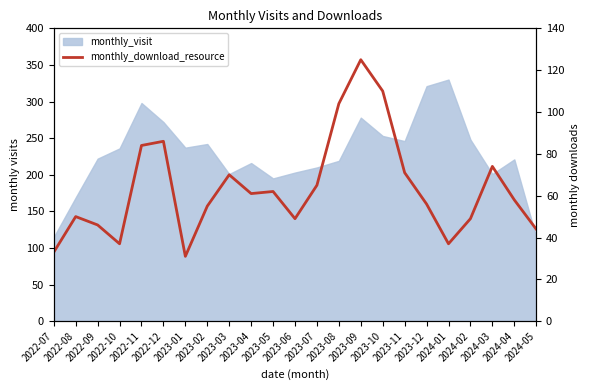

What is the minimum value shown in the chart?

31